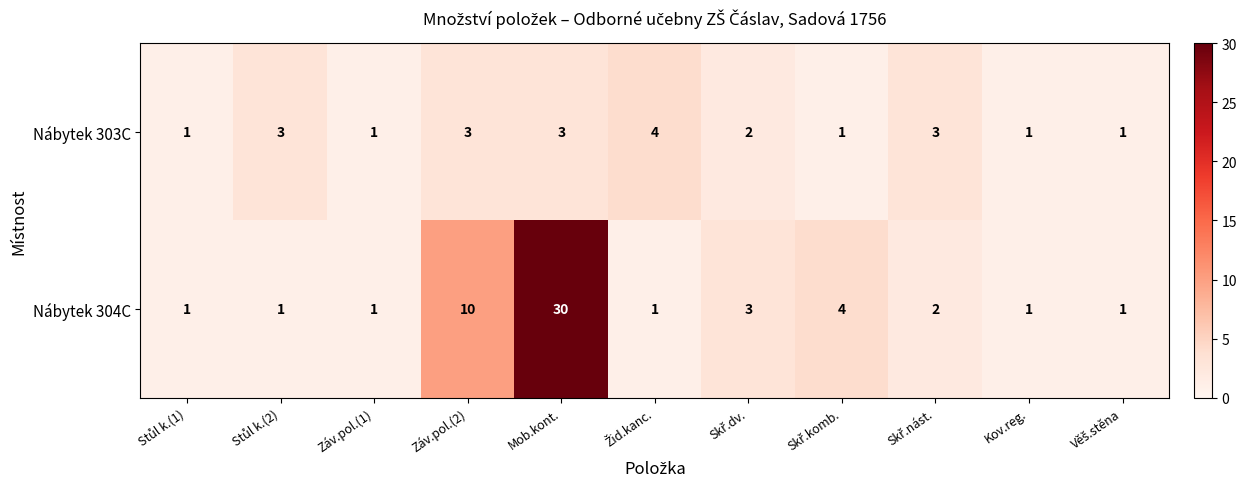

Reading left to right, list all the values displayed in this chart.

Nábytek 303C: 1	3	1	3	3	4	2	1	3	1	1
Nábytek 304C: 1	1	1	10	30	1	3	4	2	1	1